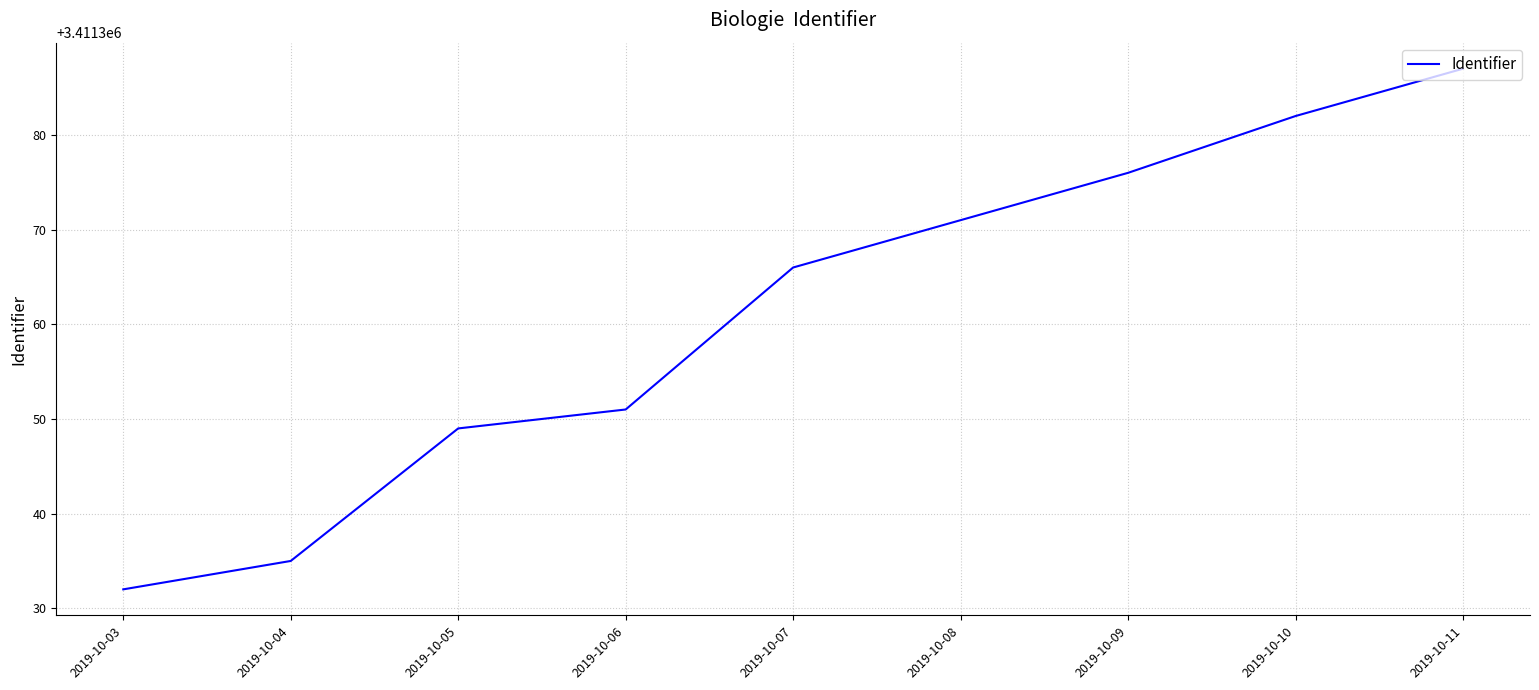

How many series are shown in this chart?

1